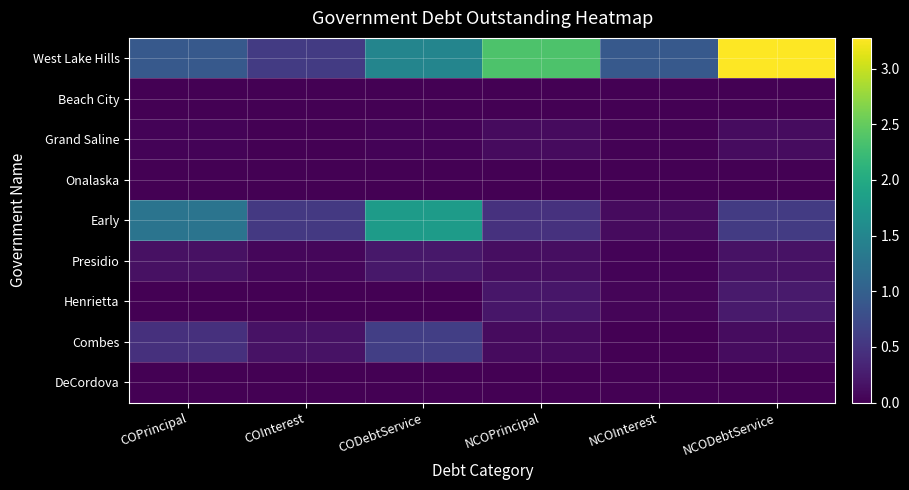

Count the number of categories in the chart.

6